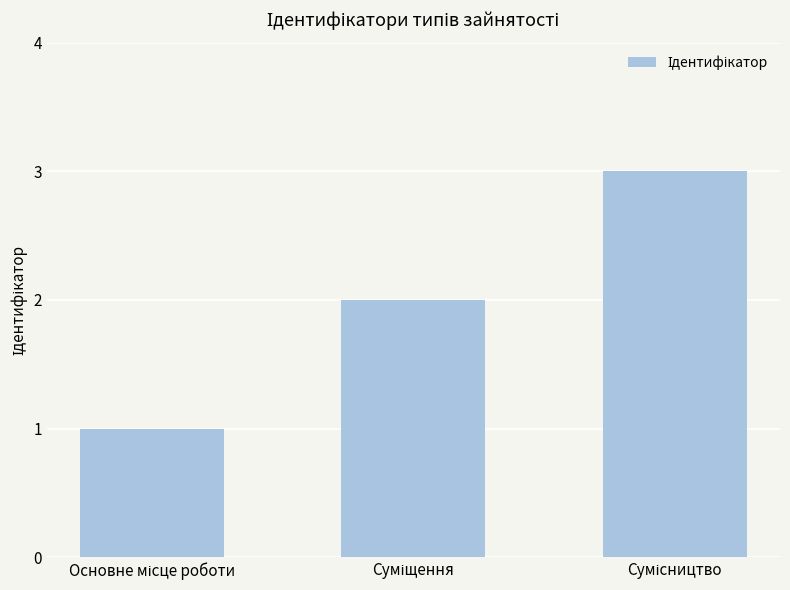

What is the sum of all values?

6